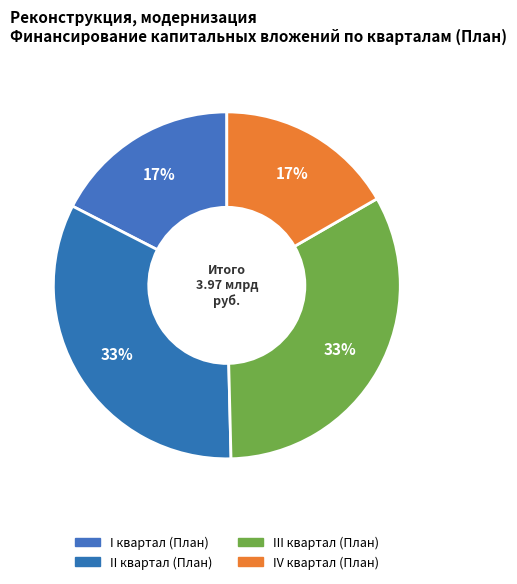

How many slices are in this pie chart?

4